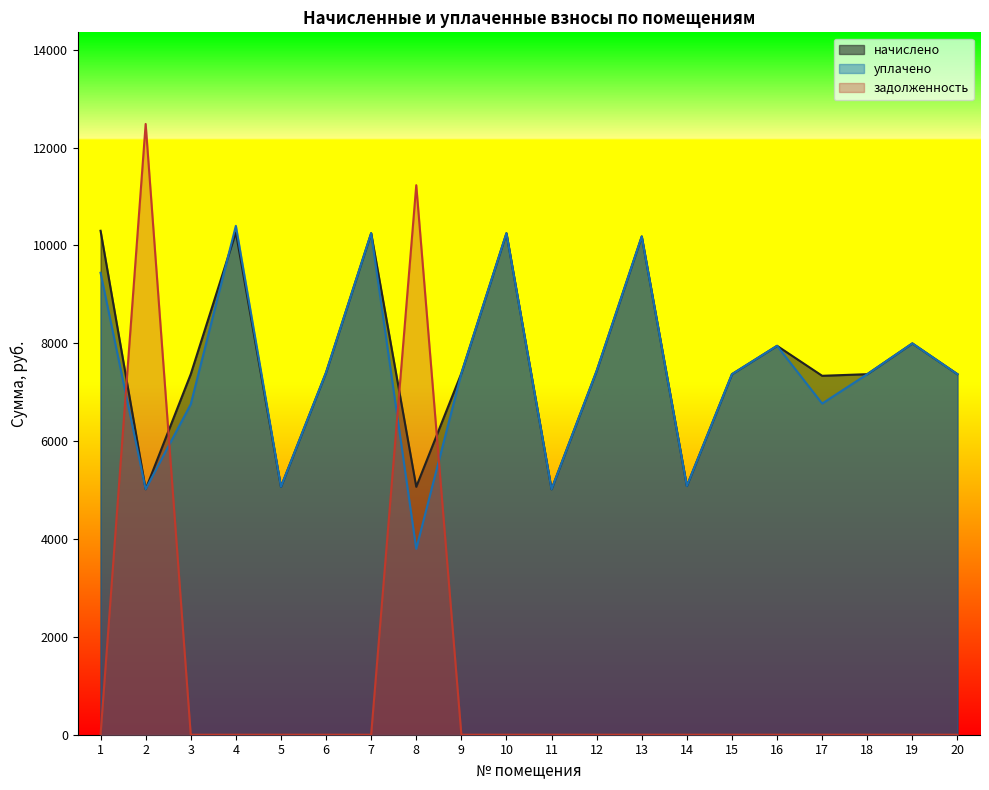

Between which two adjacent categories do уплачено and задолженность first intersect?

1 and 2